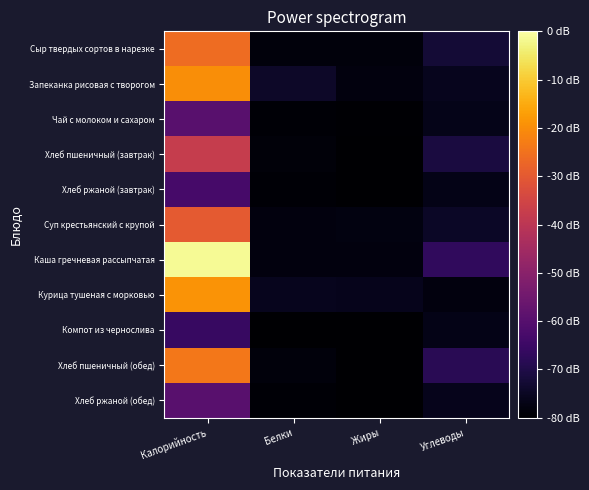

Which series changed the most between Белки and Углеводы?

Каша гречневая рассыпчатая